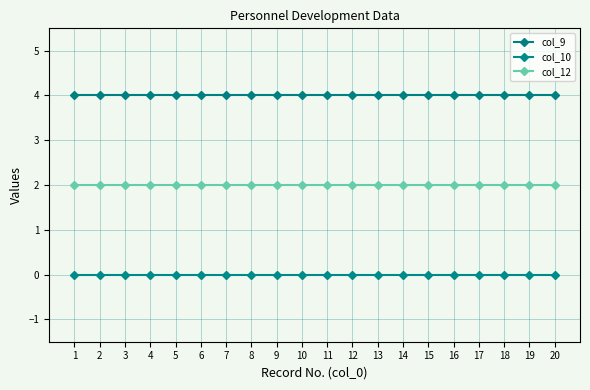

Rank the series by their maximum value, from lowest to highest.

col_10, col_12, col_9